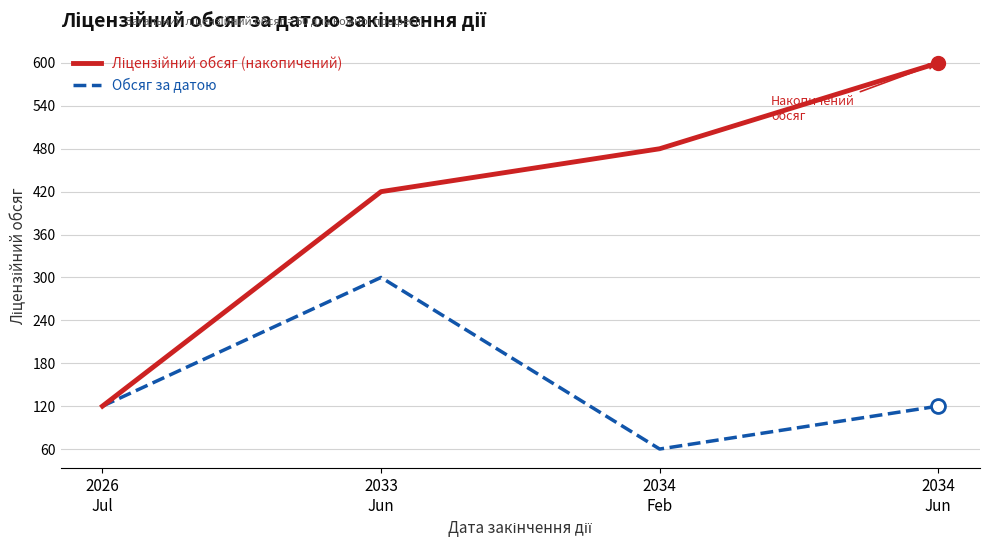

What is the total value across all series at 2033
Jun?

720